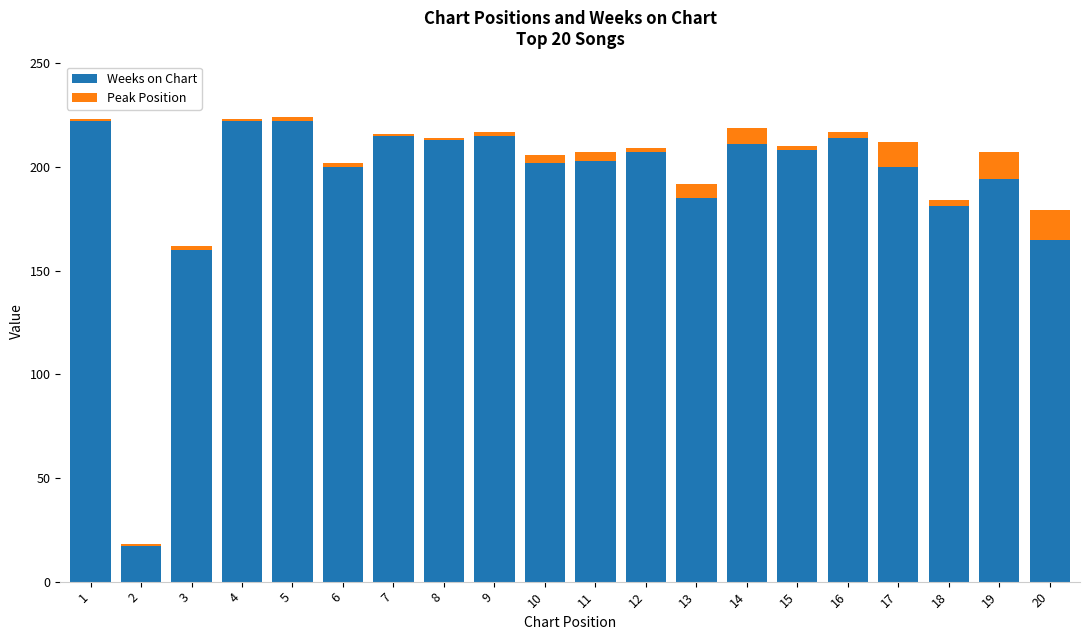

What is the sum of all Weeks on Chart values?

3856